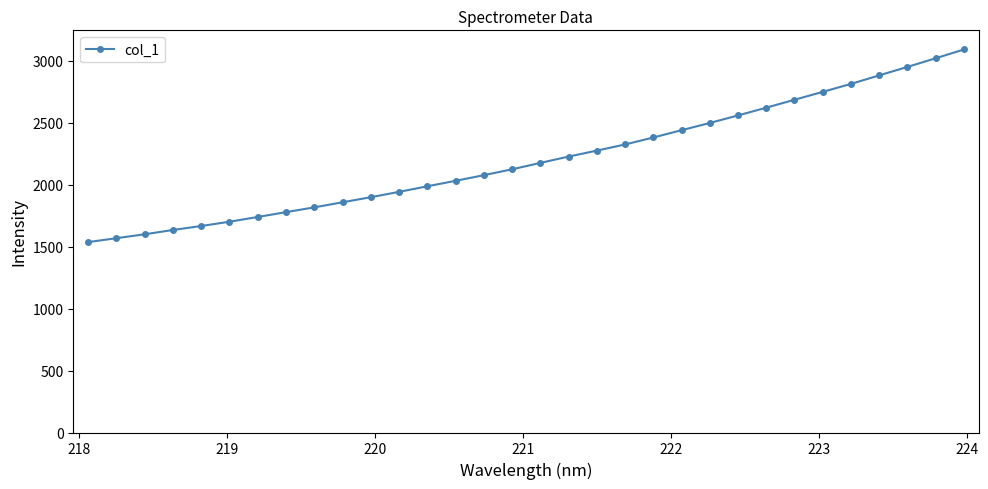

What is the difference between the maximum and second lowest values?

1523.0